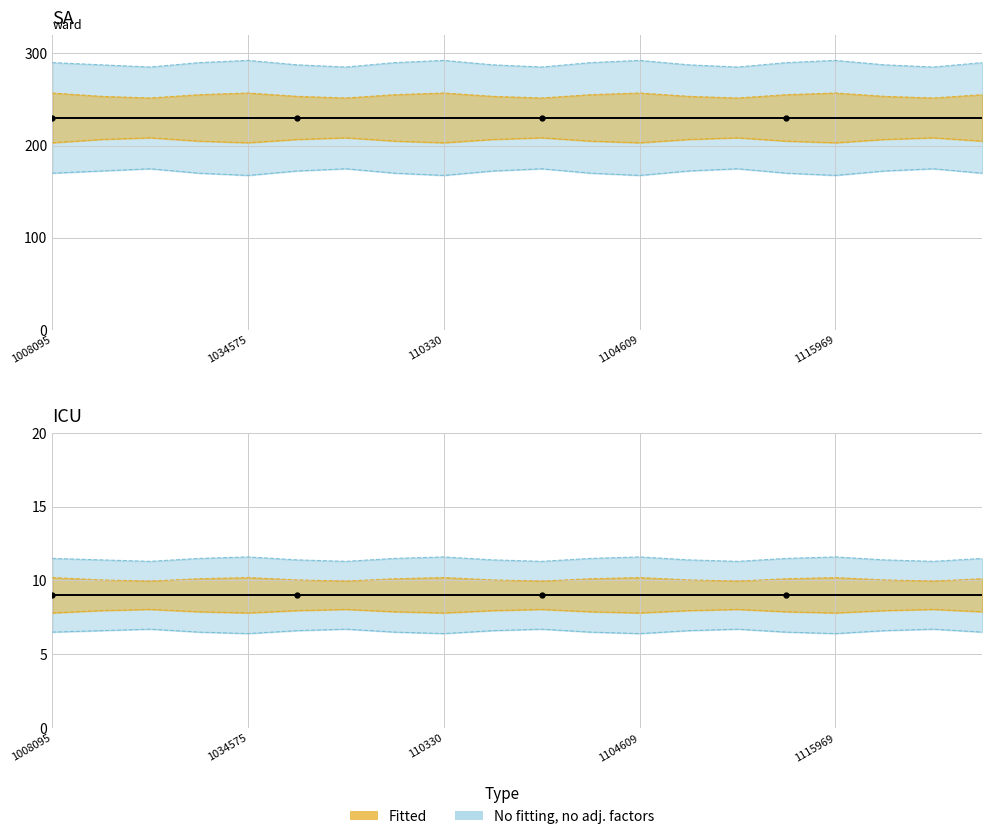

Which has a higher value, 1008095 or 110330?

1008095